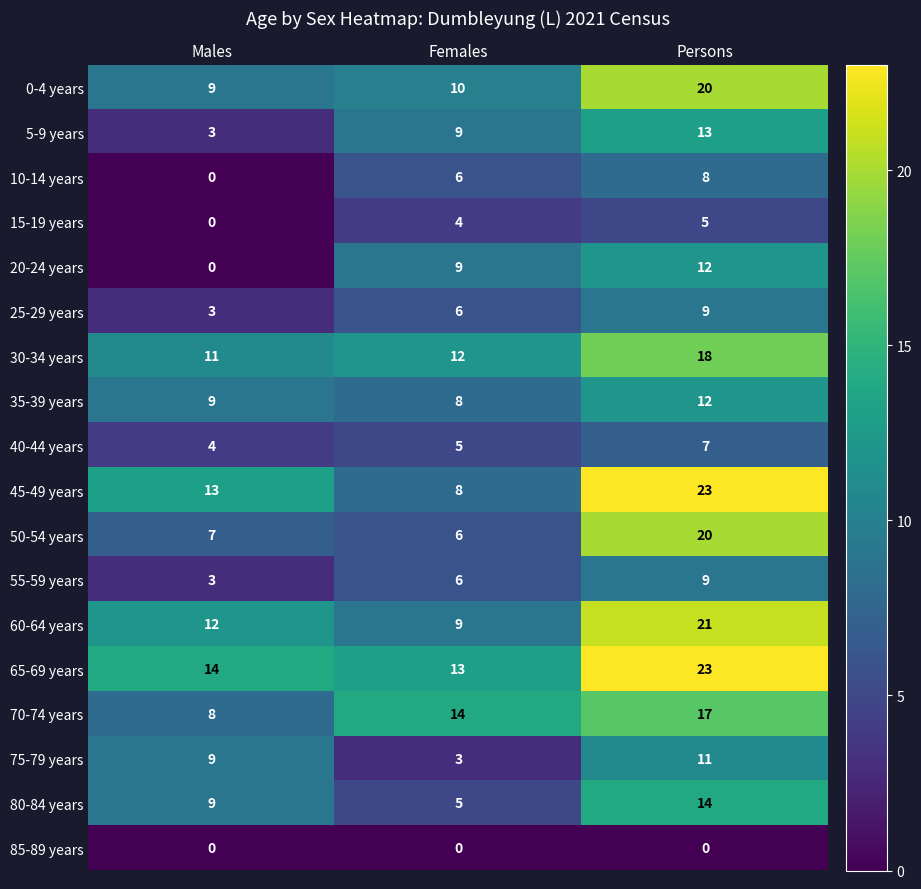

What is the sum of the 15-19 years values at Males and Persons?

5